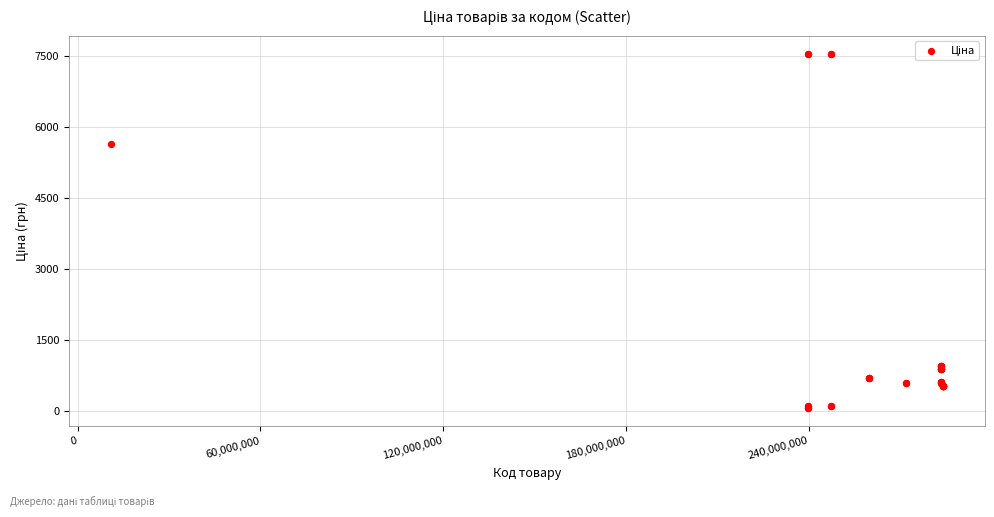

What Y value in the scatter plot is closest to 3801?

5636.0